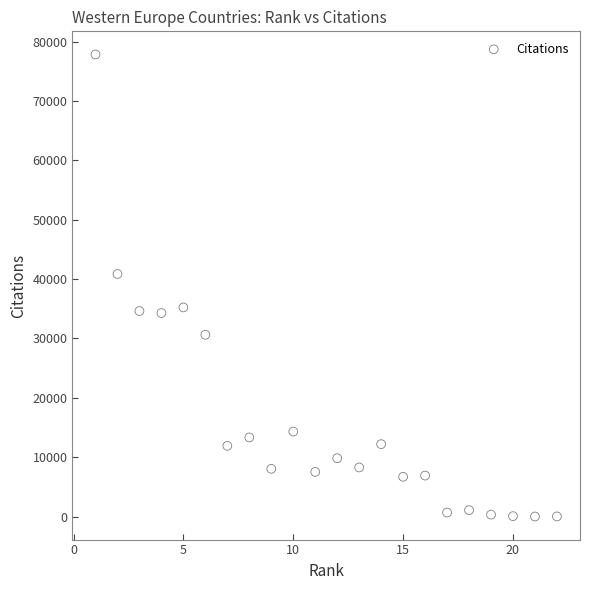

What Y value in the scatter plot is closest to 38932?

40869